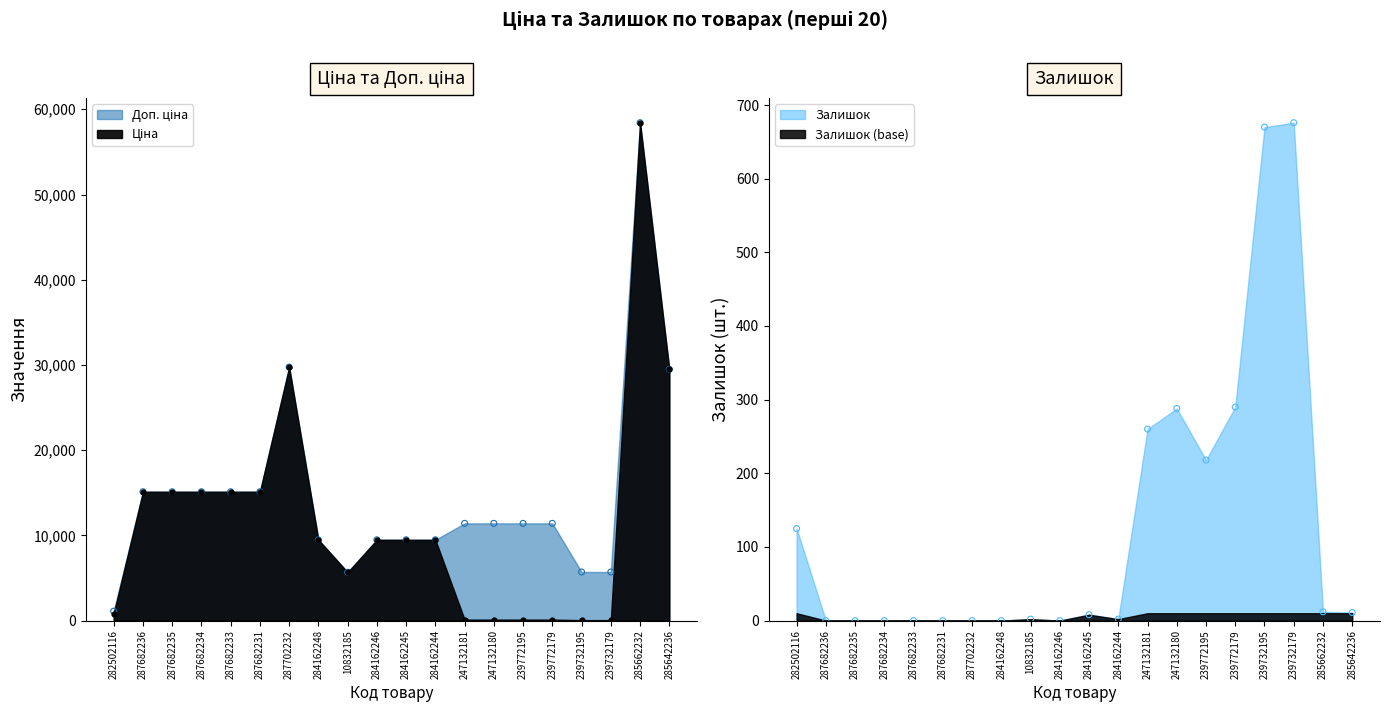

Is the value of Залишок at 247132180 greater than the value of Ціна at 287682234?

No